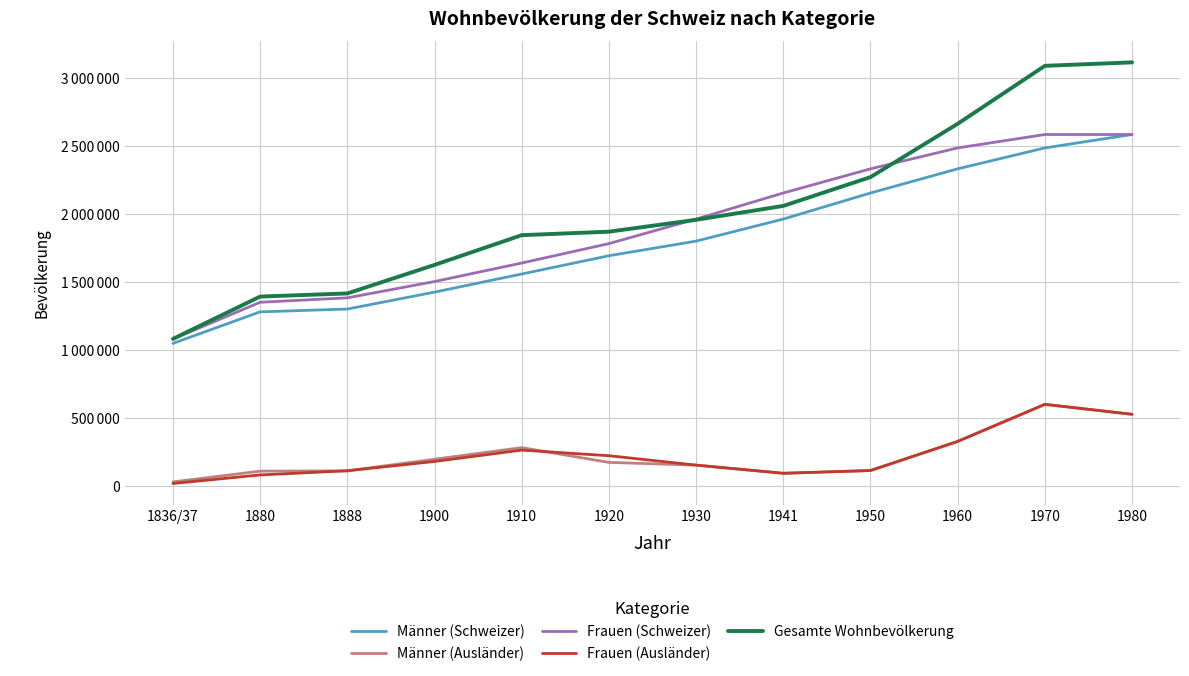

What is the value of the Gesamte Wohnbevölkerung point at the 7th from the left?

1958349